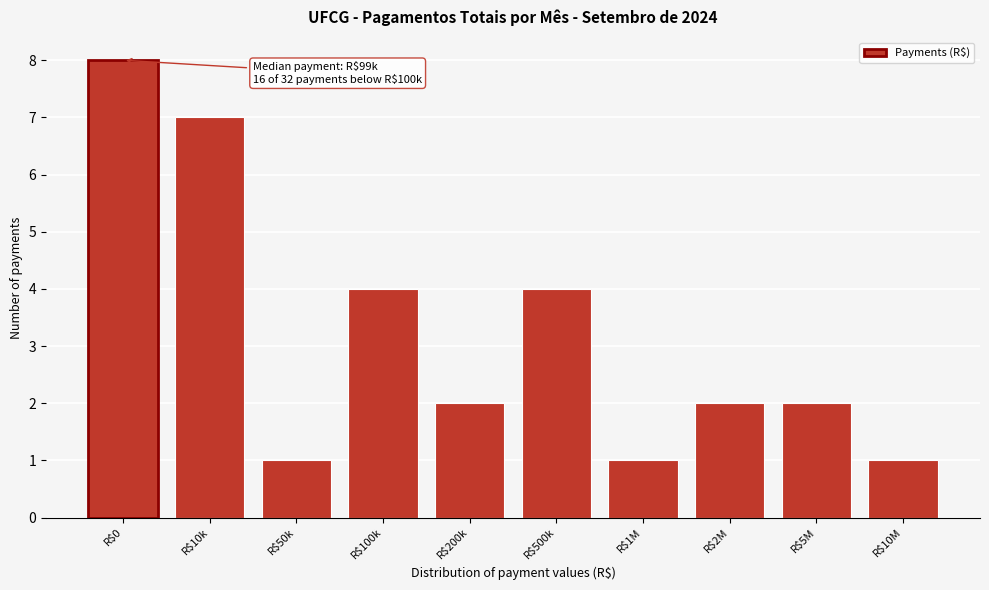

Reading left to right, transcribe all the data shown in this chart.

8	7	1	4	2	4	1	2	2	1